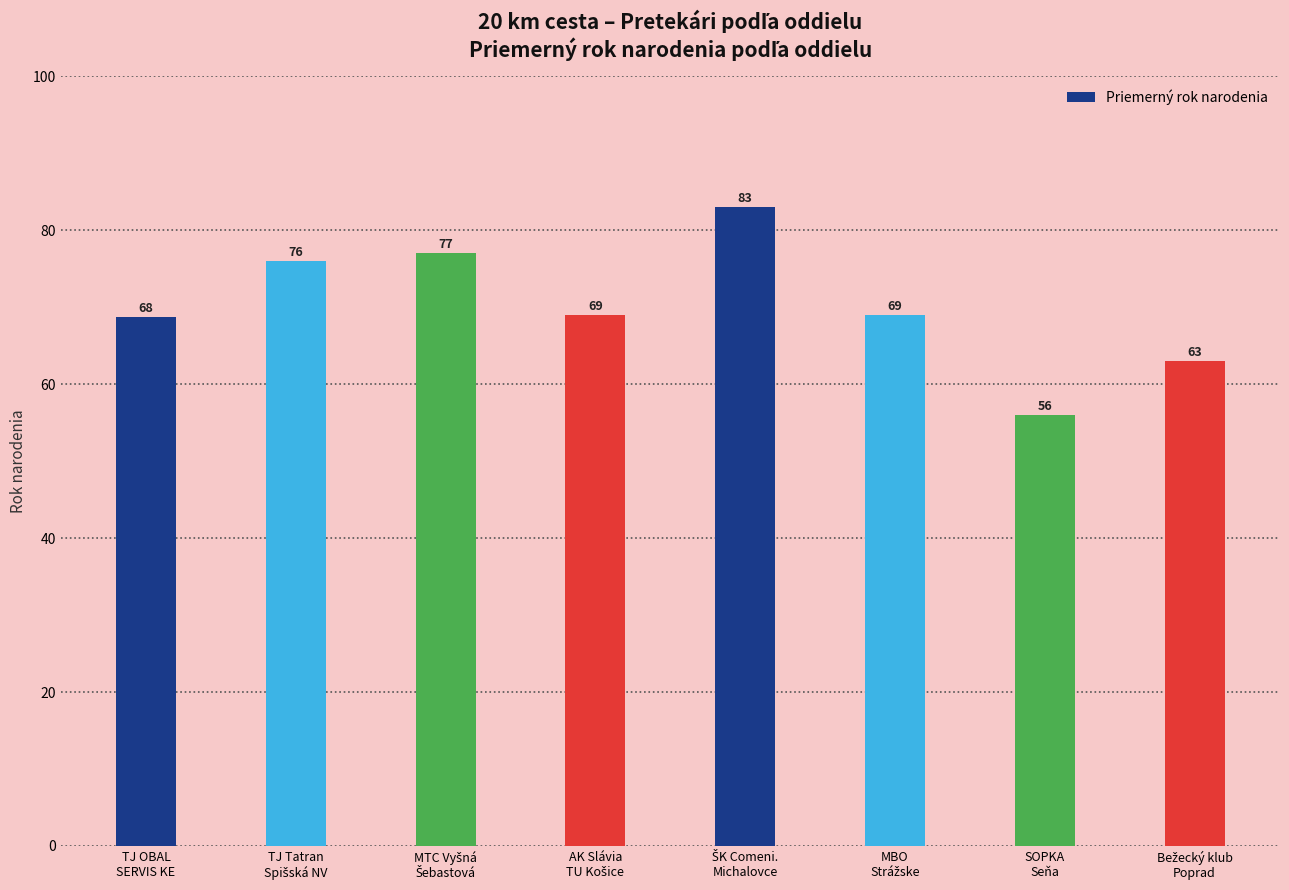

What is the maximum value shown in the chart?

83.0